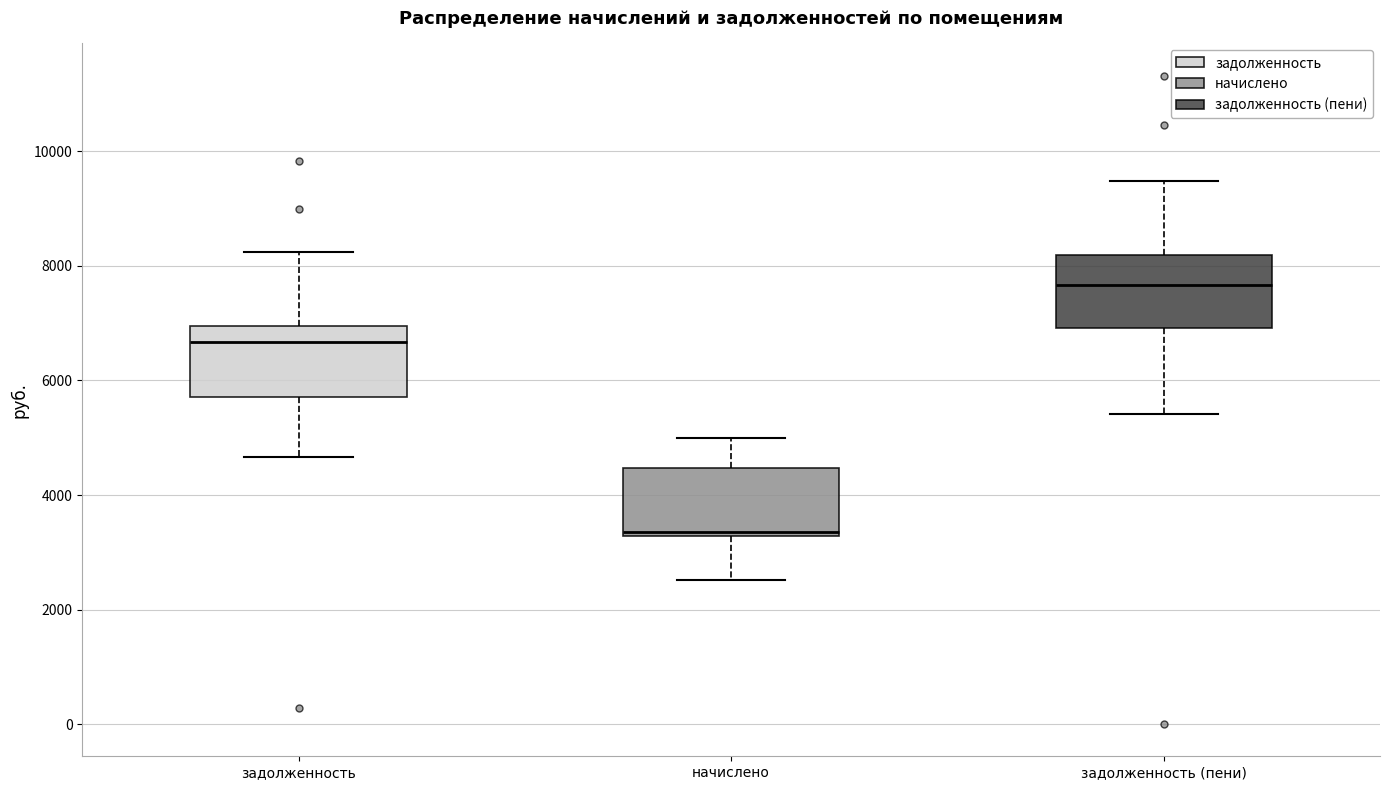

Reading left to right, transcribe this box plot: for each box, give where its median line is, the range the box spans, and where its two whiskers end, as read against the y-axis. The values are not printed on the chart, so give them approximately, as read against the axis.

задолженность: median 6600, box 5800 to 7000, whiskers 4600 to 8200
начислено: median 3400, box 3200 to 4400, whiskers 2600 to 5000
задолженность (пени): median 7600, box 7000 to 8200, whiskers 5400 to 9400